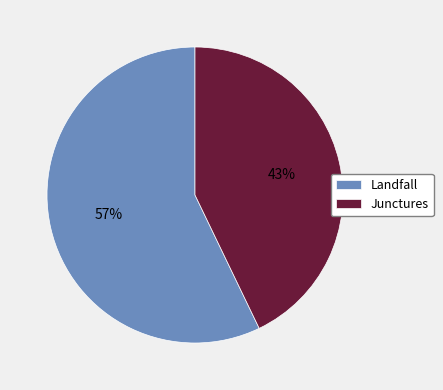

What percentage is the Landfall slice, to the nearest percent?

57%